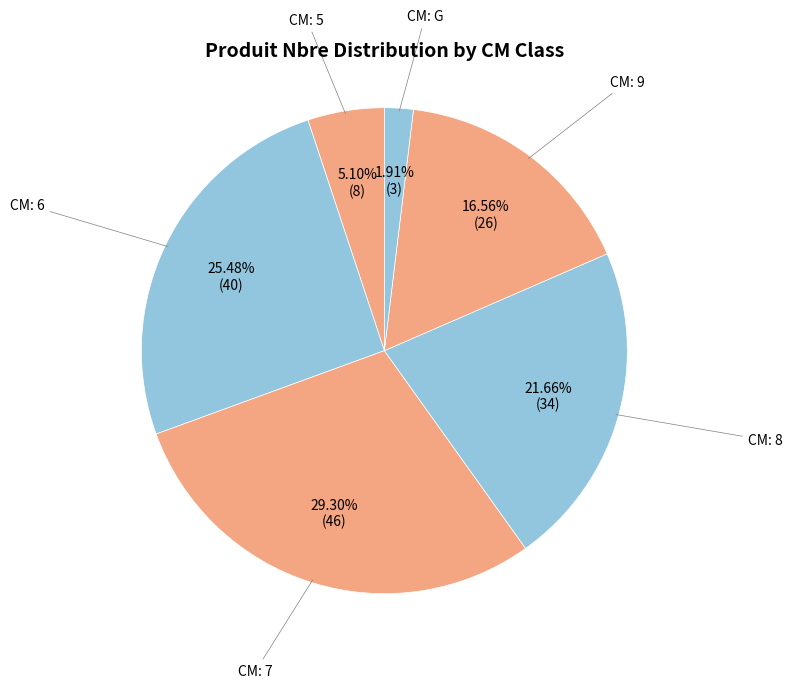

To the nearest percent, what is the average slice percentage?

17%